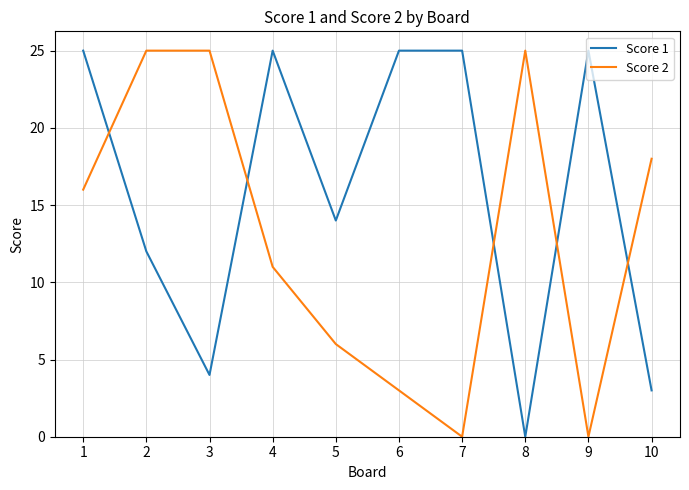

What is the greatest value displayed?

25